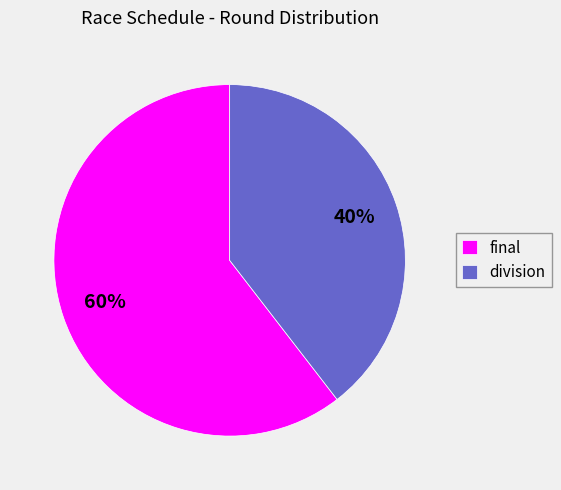

Which category has the smallest portion of the pie?

division